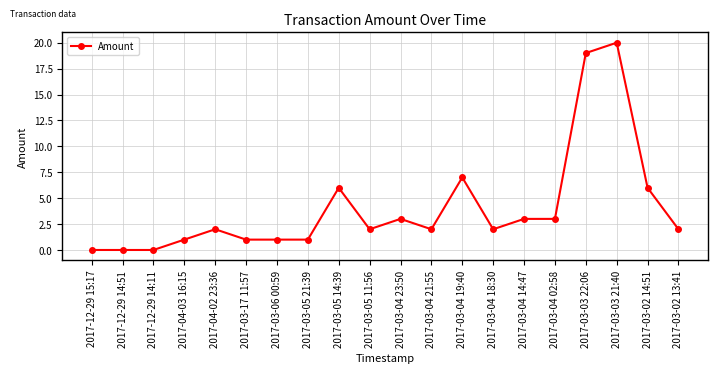

What is the greatest value displayed?

20.0